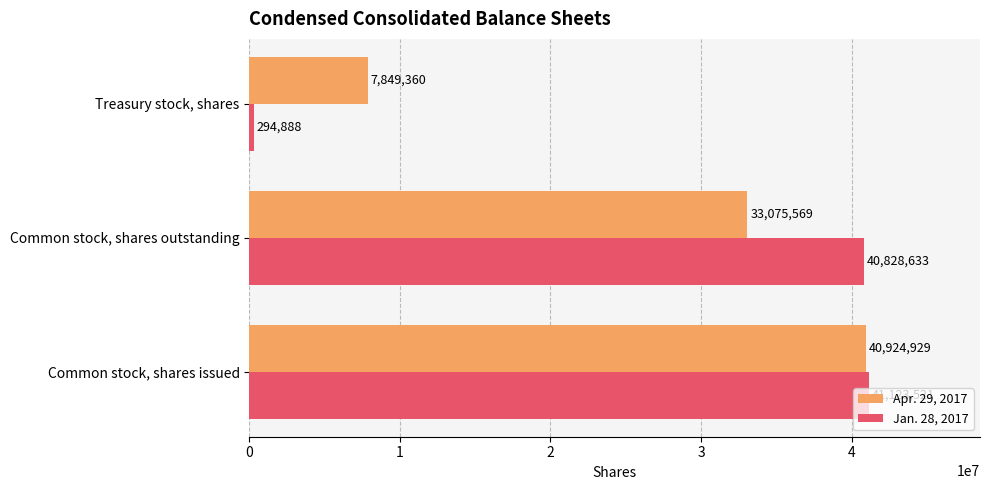

Which series has the largest range (max minus min)?

Jan. 28, 2017